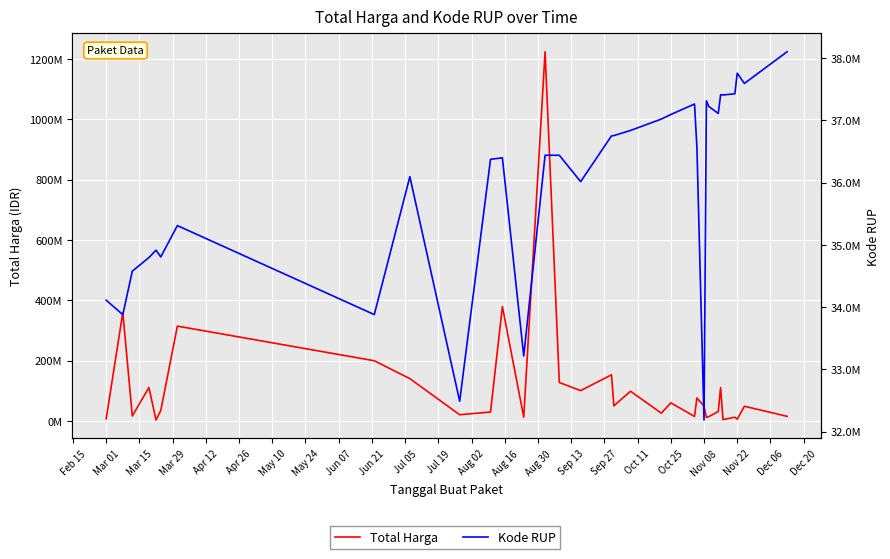

Which has a higher value, May 10 or Sep 13?

May 10